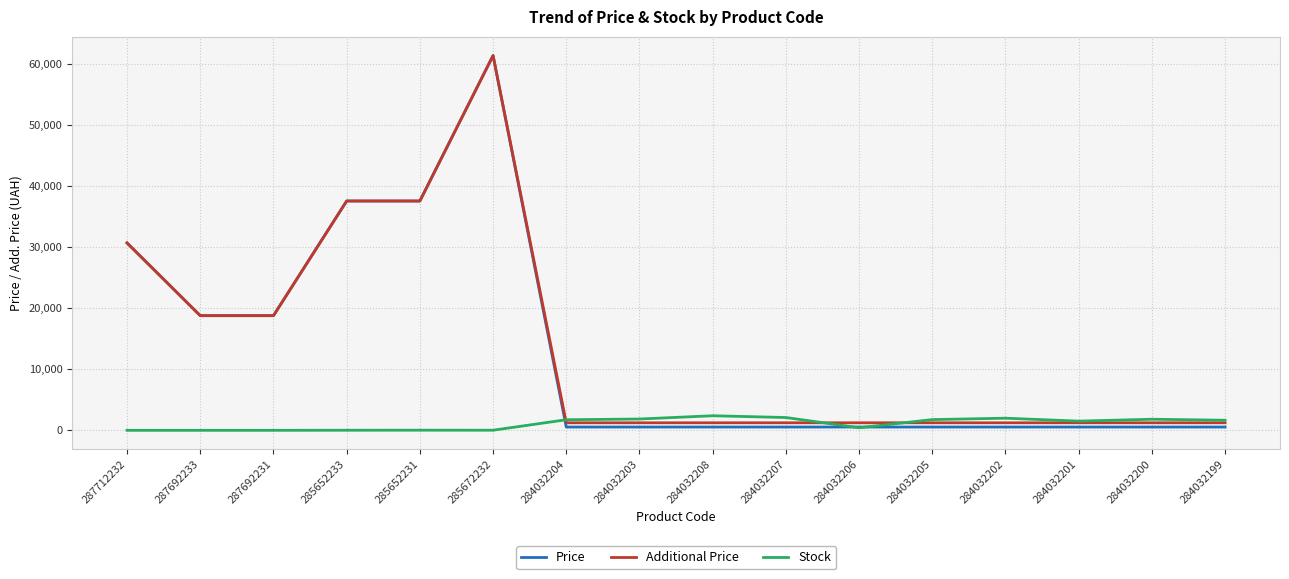

What is the difference between the highest and lowest values at 287692231?

18796.8